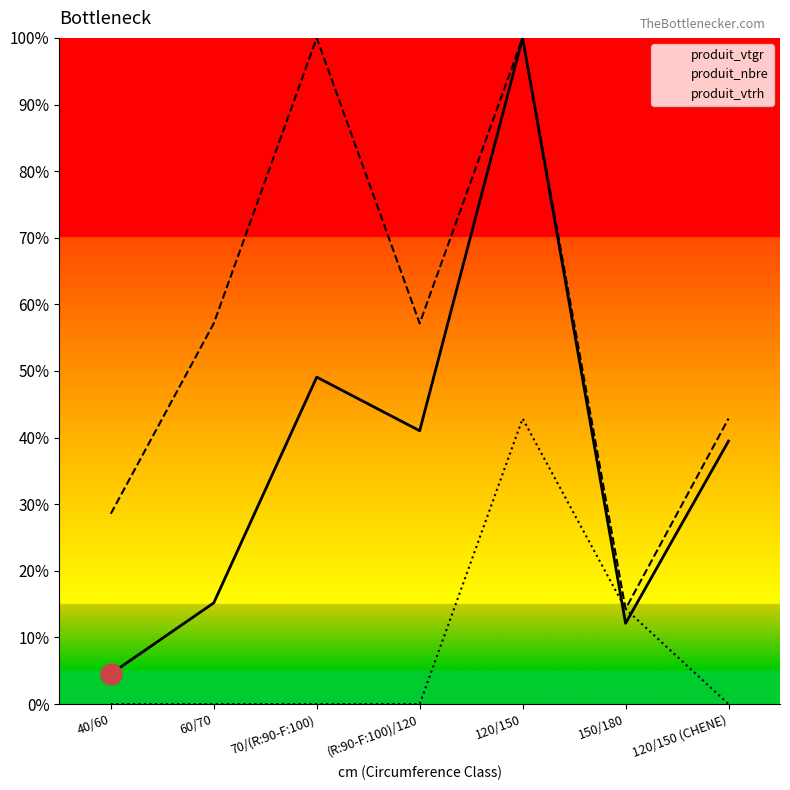

At which category does produit_vtrh reach its first local peak?

120/150